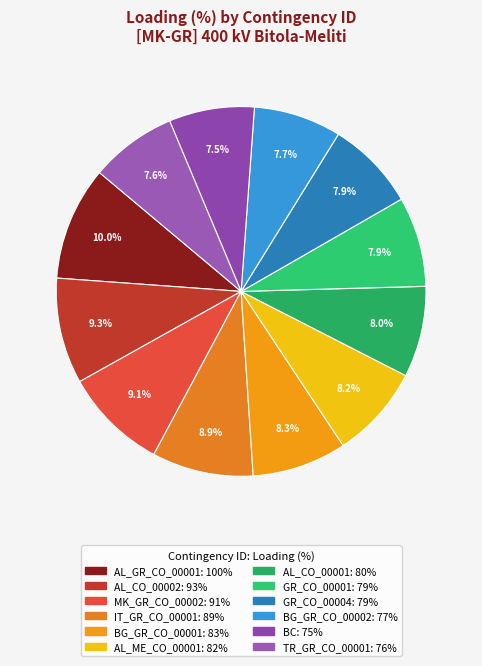

Count the number of slices in the pie.

12